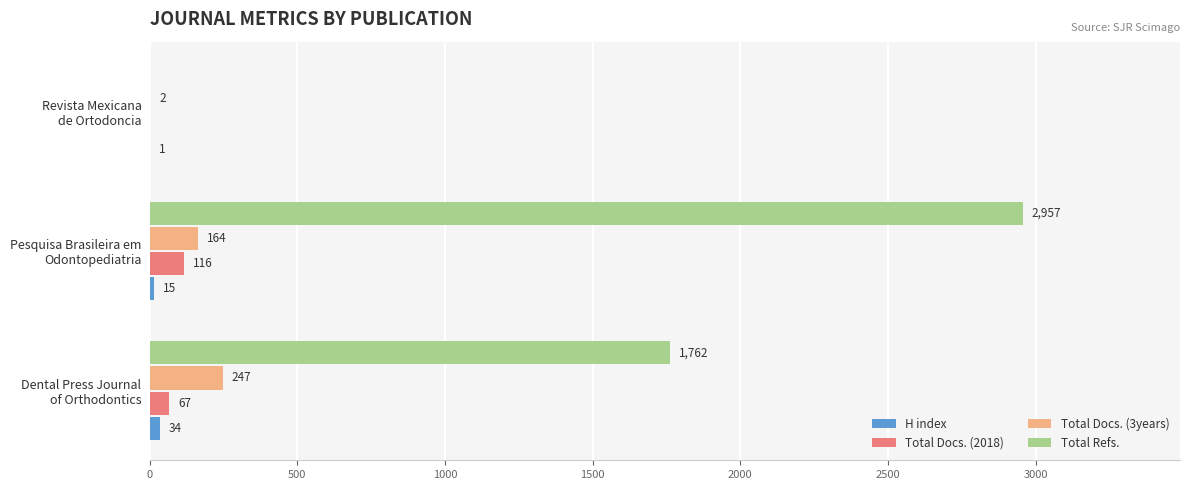

Which series has the largest total across all categories?

Total Refs.